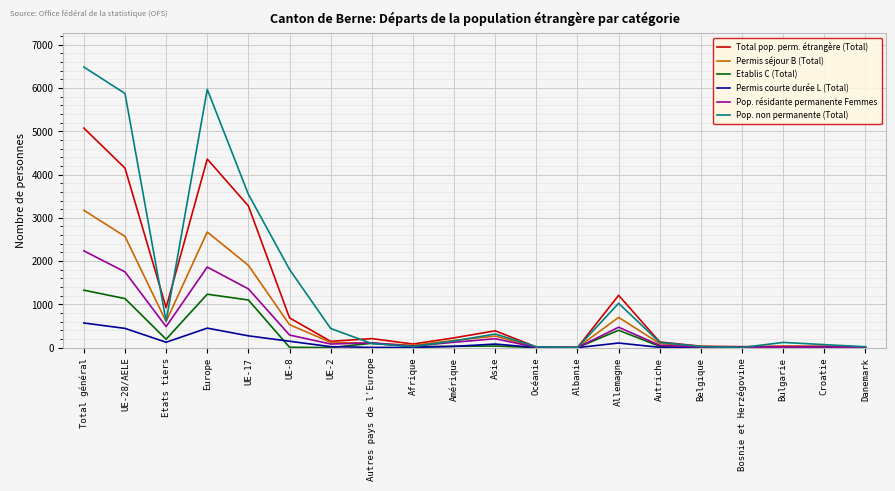

What are all the series names shown in the legend?

Total pop. perm. étrangère (Total), Permis séjour B (Total), Etablis C (Total), Permis courte durée L (Total), Pop. résidante permanente Femmes, Pop. non permanente (Total)